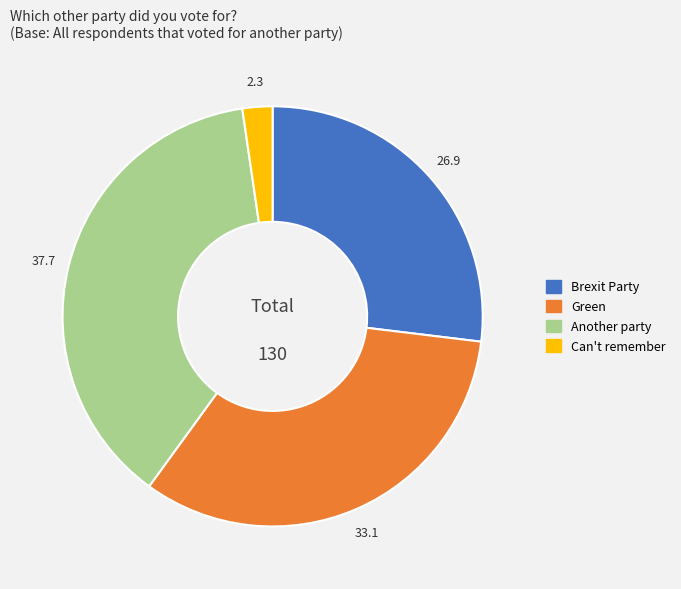

How many slices are in this pie chart?

4